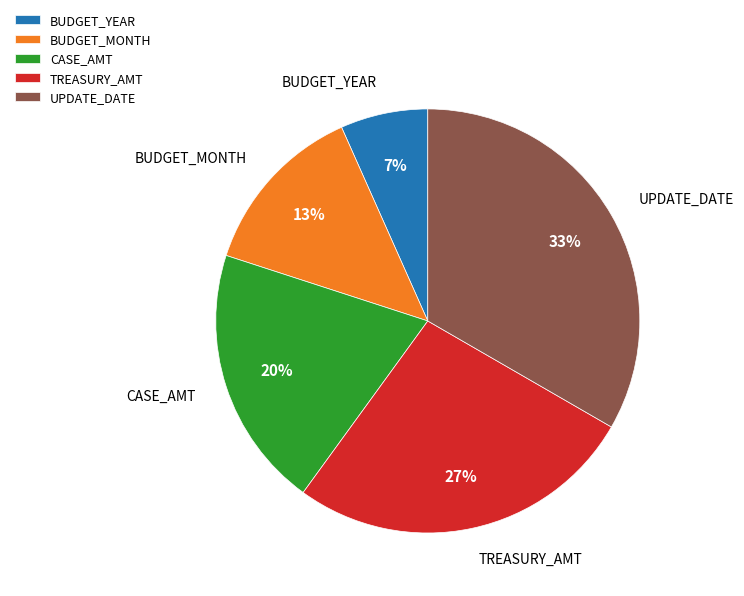

To the nearest percent, what is the combined percentage of TREASURY_AMT and BUDGET_MONTH?

40%